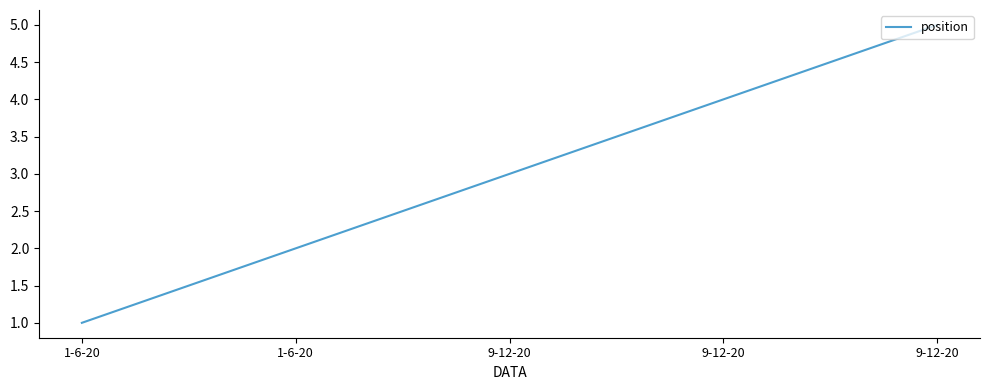

List the labels in order of value, largest first.

9-12-20, 9-12-20, 9-12-20, 1-6-20, 1-6-20